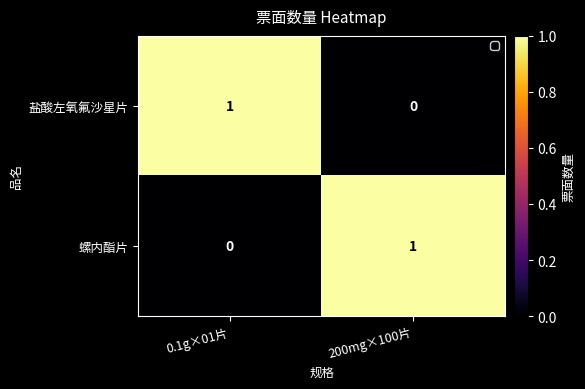

Where is 螺内酯片 nearest to the value 0?

0.1g×01片